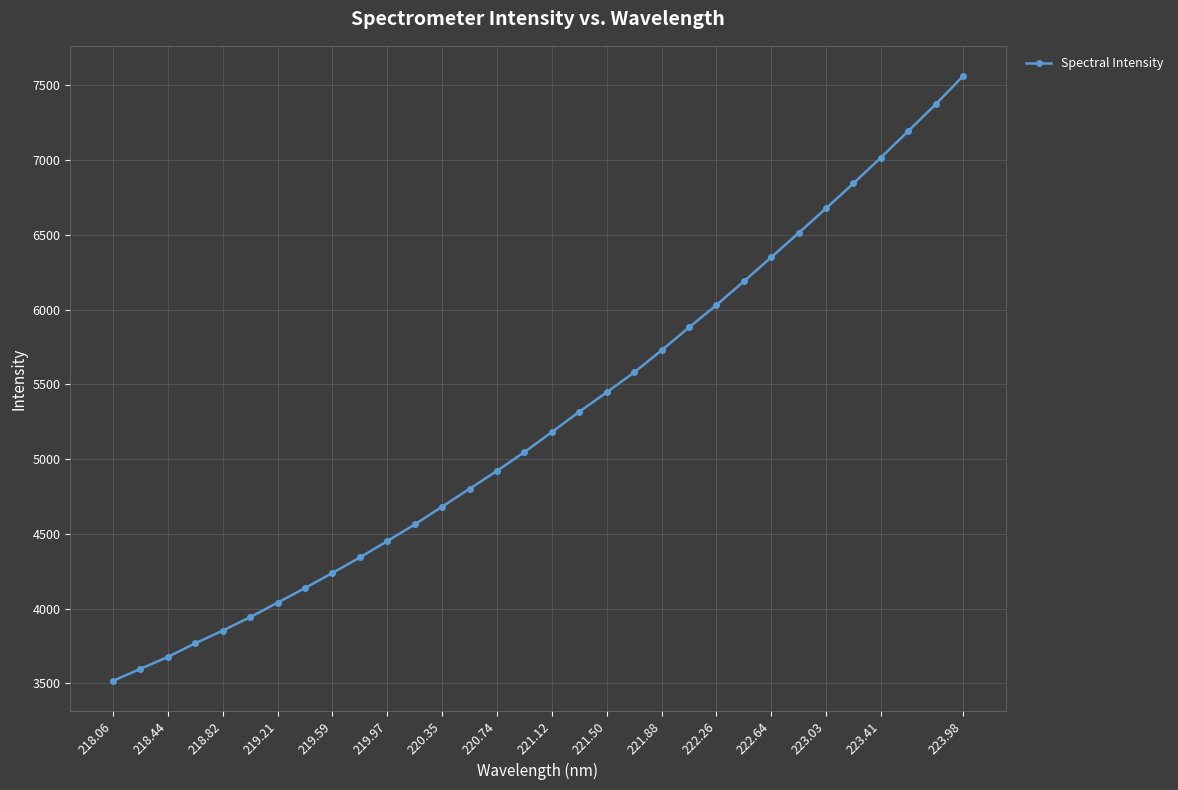

What is the greatest value displayed?

7562.0